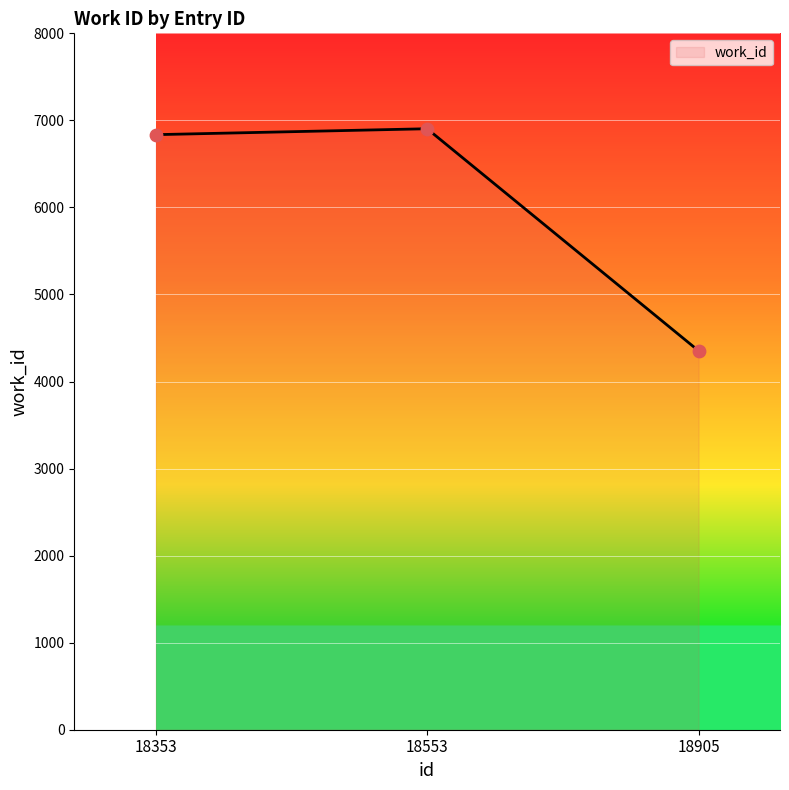

Between 18905 and 18553, which is larger?

18553